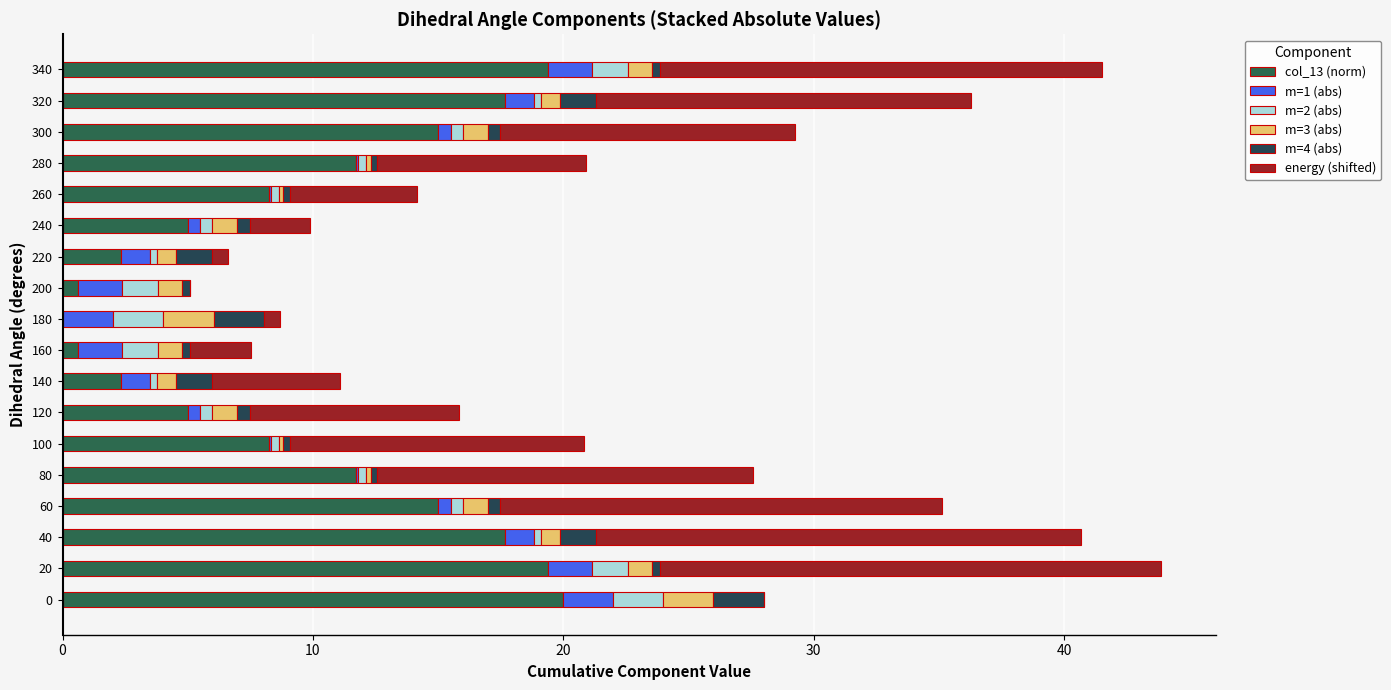

What is the difference between the second highest and minimum values in the col_13 (norm) series?

19.4